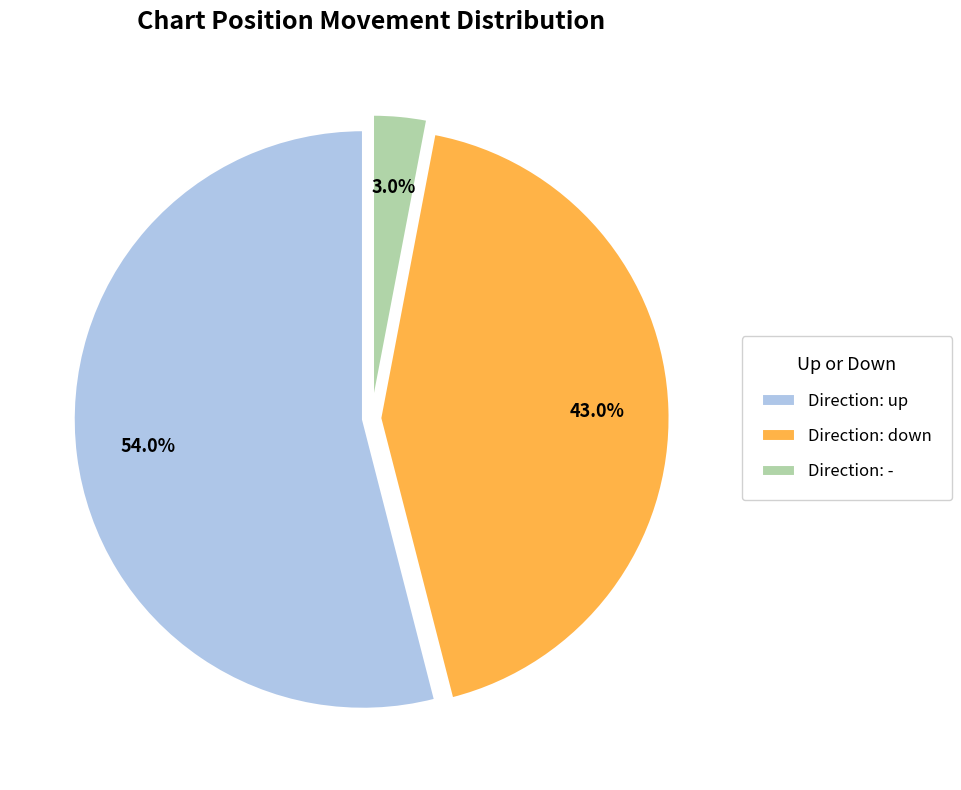

What portion of the pie excludes Direction: down?

57.0%